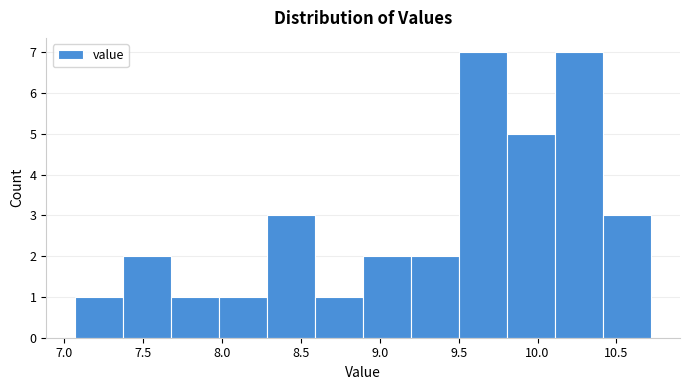

Reading left to right, transcribe this chart: for each bar, give the range it covers on the x-axis and its height. Neither the bar edges nor the heights are printed on the chart, so give them approximately, as read against the axes.

7.05 to 7.35: 1
7.35 to 7.70: 2
7.70 to 8.00: 1
8.00 to 8.30: 1
8.30 to 8.60: 3
8.60 to 8.90: 1
8.90 to 9.20: 2
9.20 to 9.50: 2
9.50 to 9.80: 7
9.80 to 10.10: 5
10.10 to 10.40: 7
10.40 to 10.70: 3